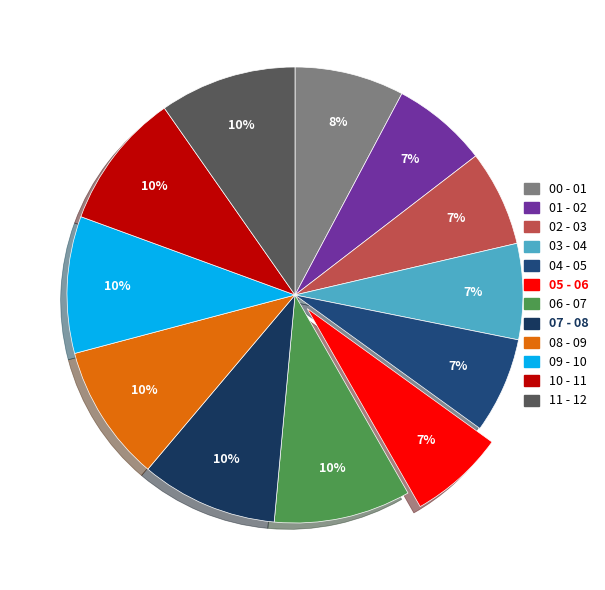

To the nearest percent, what is the difference between the largest and smallest slice percentages?

3%